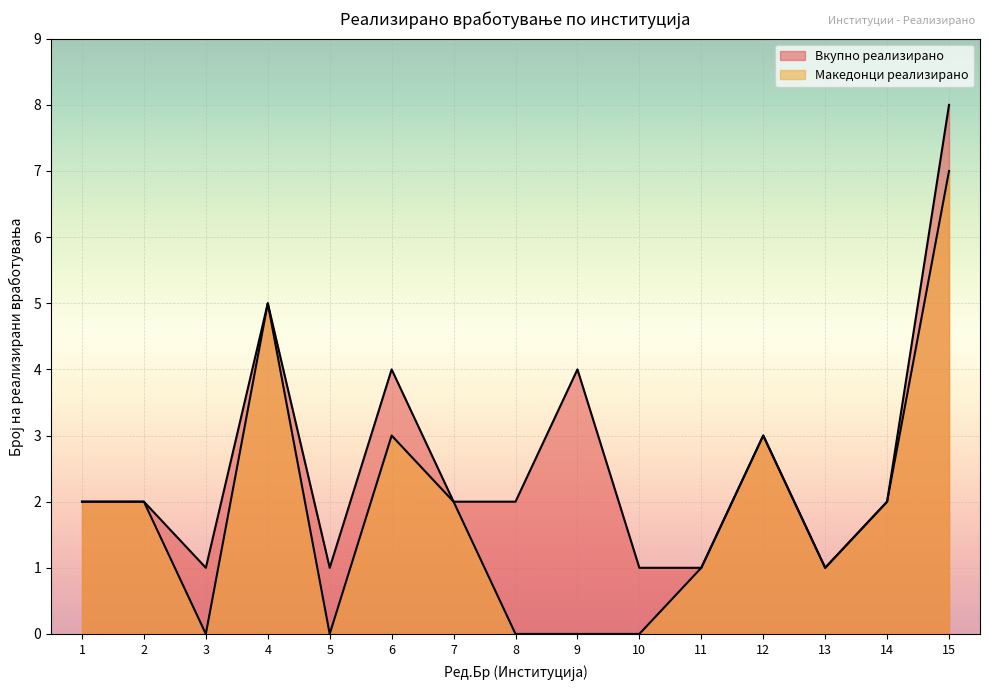

Which series changed the most between 2 and 11?

Вкупно реализирано